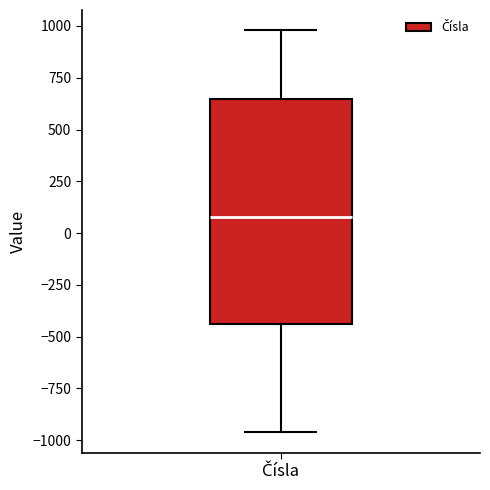

Read this box plot against the y-axis: the position of the median line, the range covered by the box, and the ends of both whiskers. The values are not printed on the chart, so give them approximately, as read against the axis.

median 100, box -450 to 650, whiskers -950 to 1000